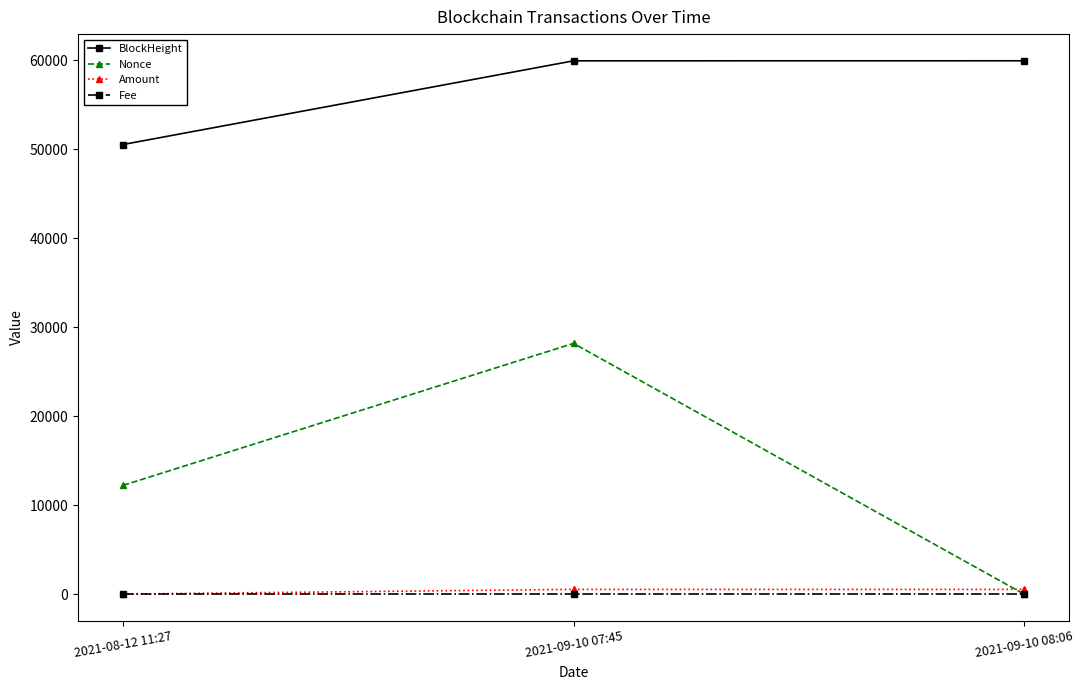

At which category is the sum across all series the highest?

2021-09-10 07:45